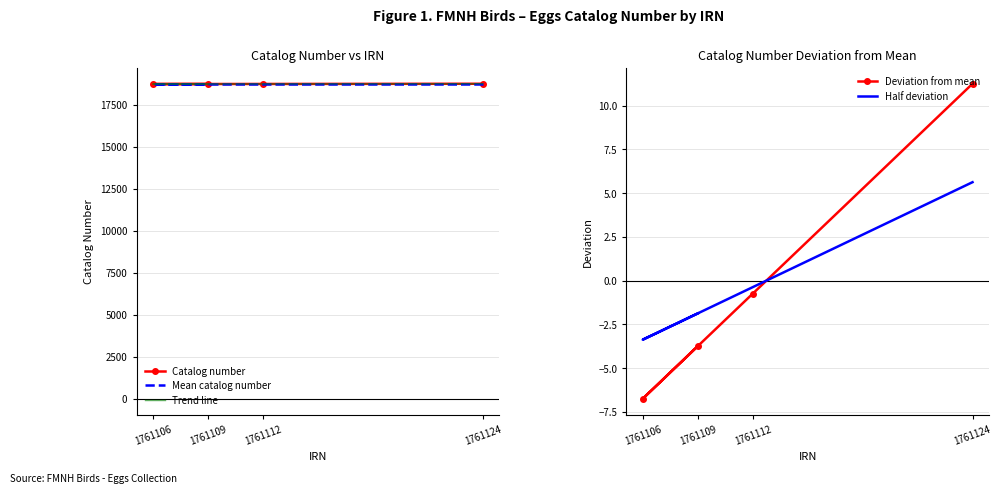

List the series in order of their peak value, highest first.

Catalog number, Trend line, Mean catalog number, Deviation from mean, Half deviation